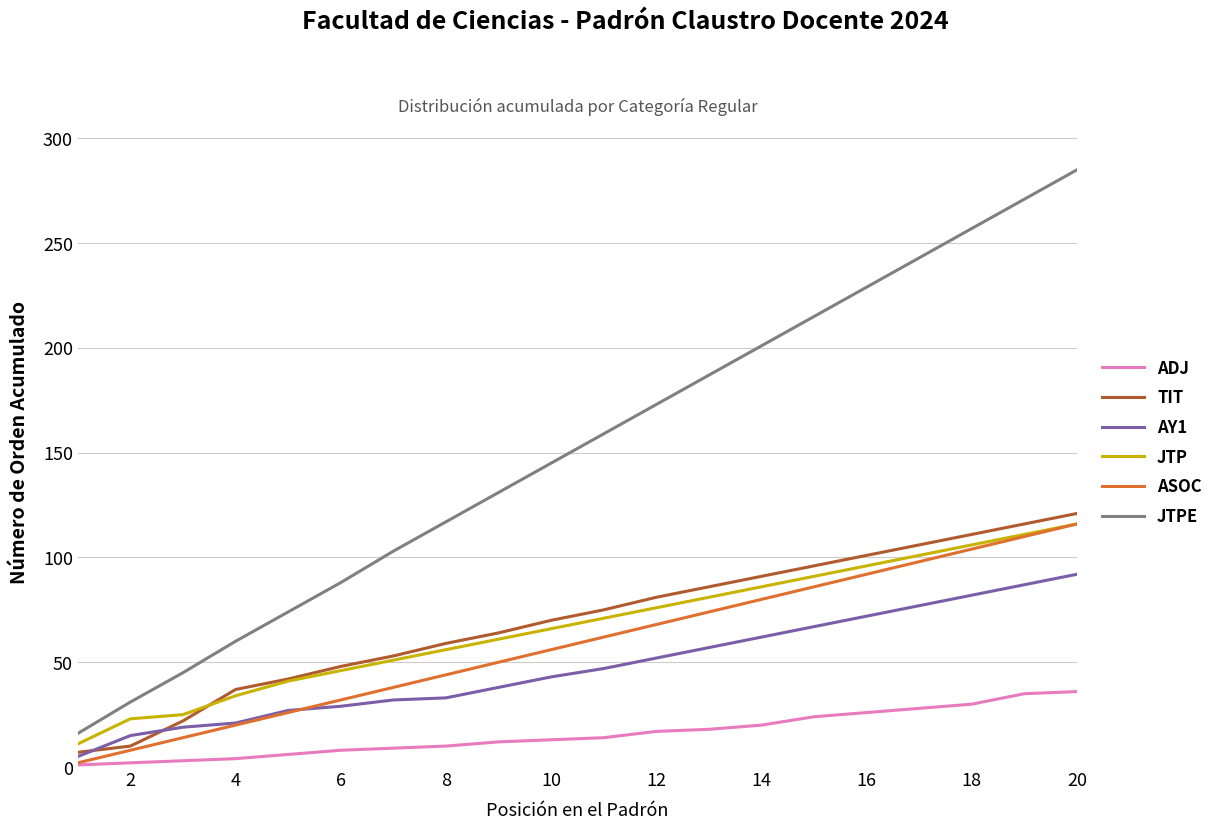

What is the maximum value shown in the chart?

285